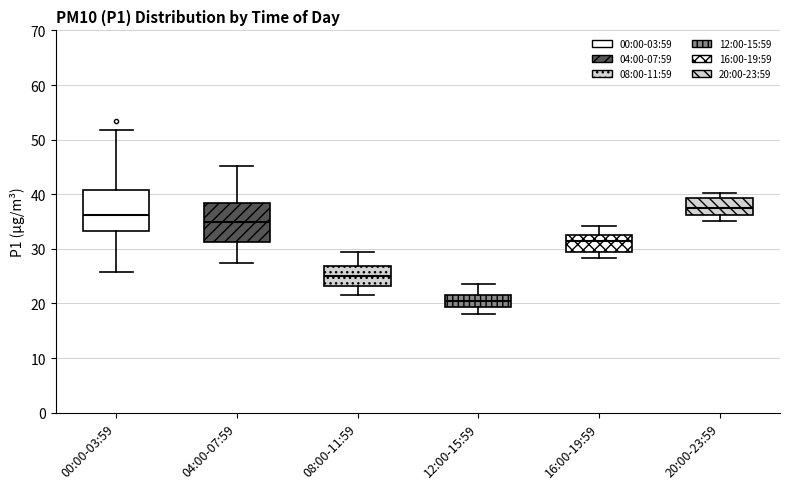

Which box has the highest median line?

20:00-23:59